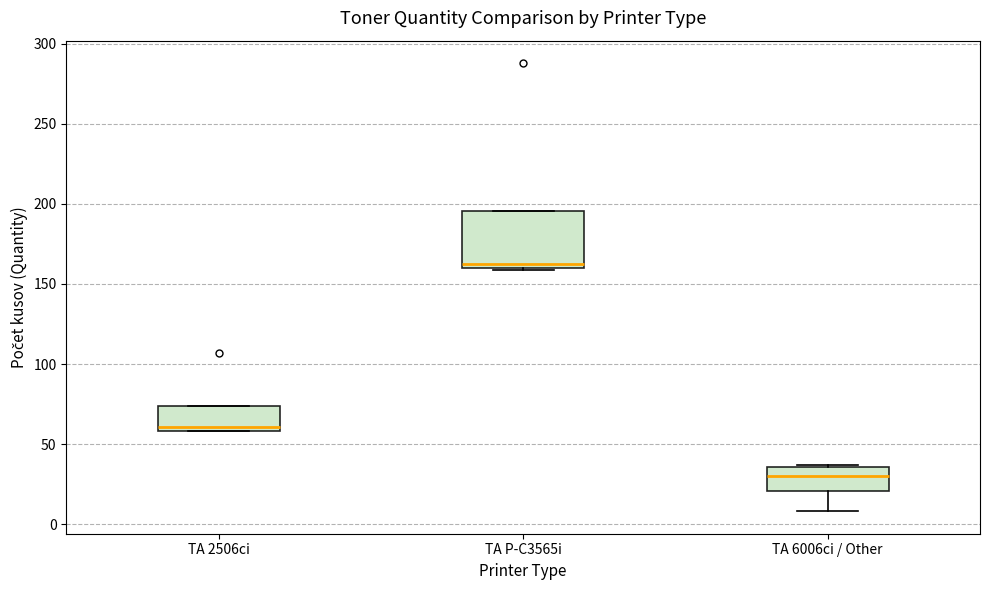

Which box is the tallest, from its lower edge to its upper edge?

TA P-C3565i